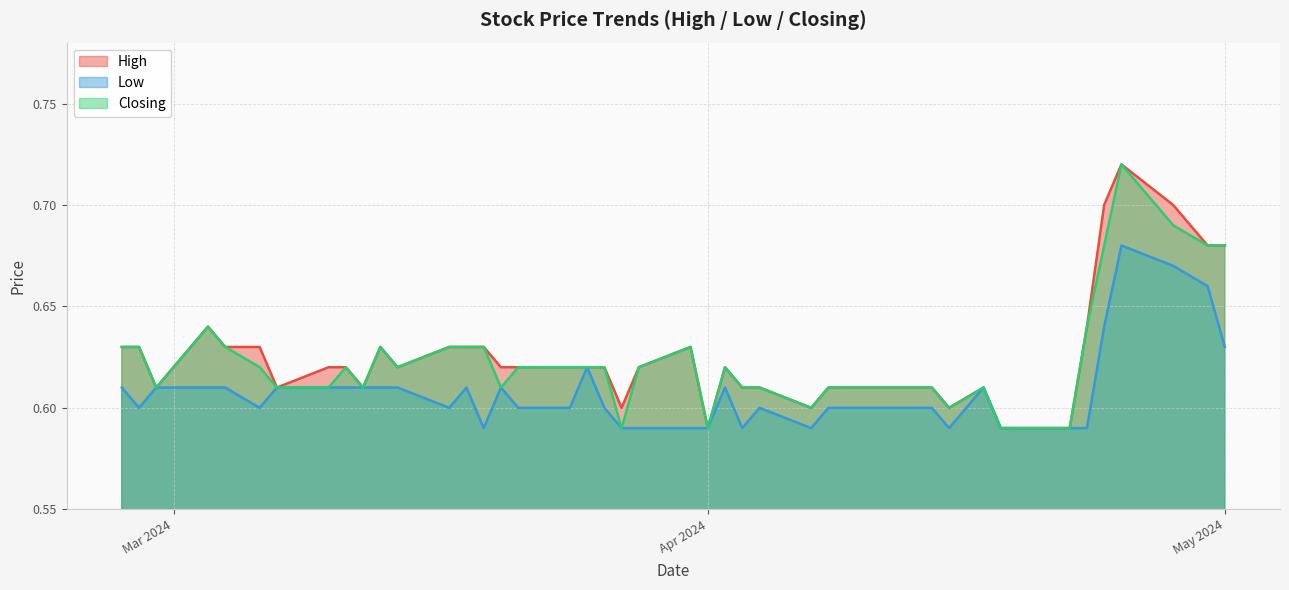

How many Closing values are between 0 and 1?

40